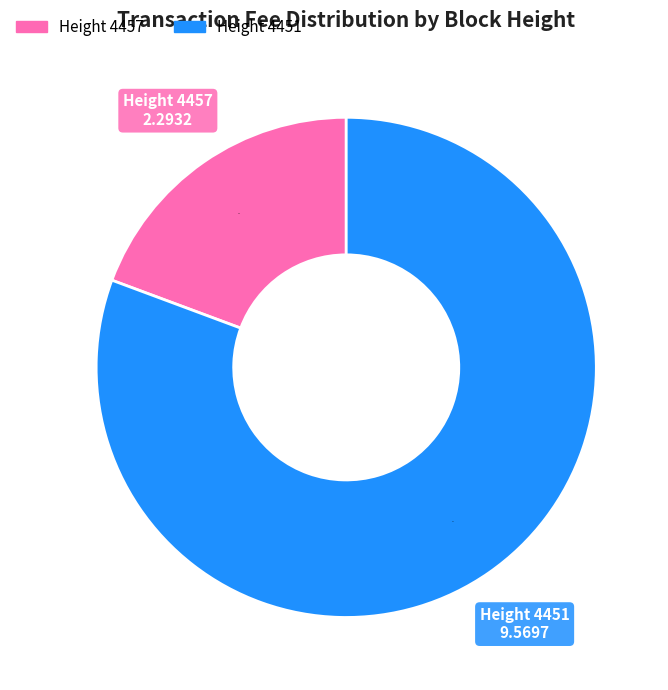

Does any single category account for the majority?

Yes